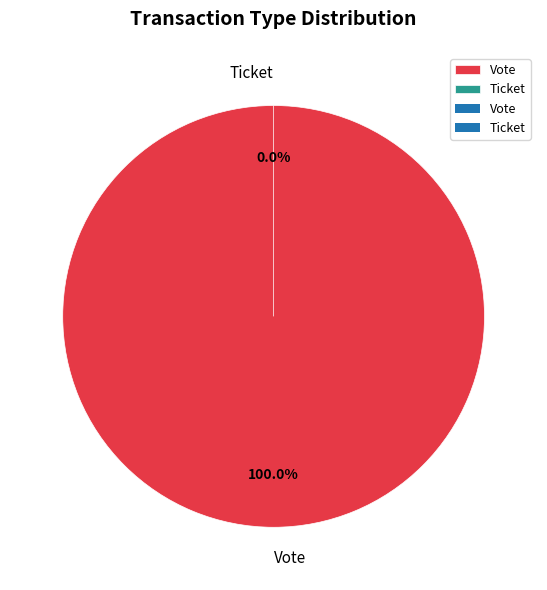

How many slices are in this pie chart?

2